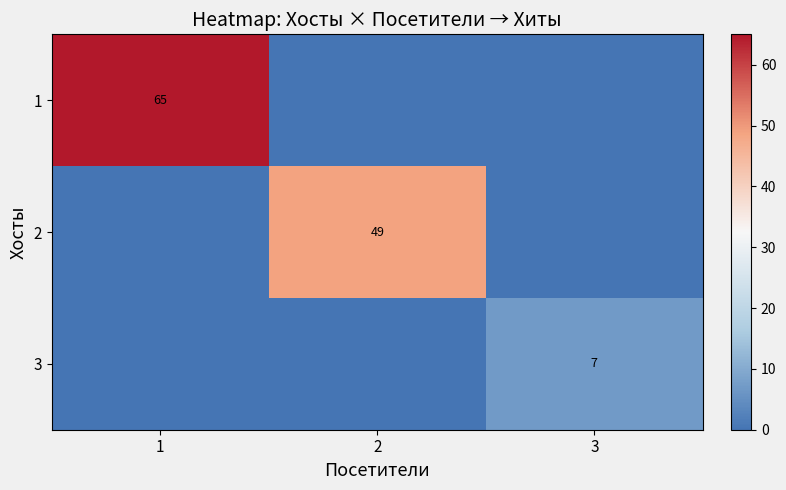

How many distinct data groups are displayed?

3